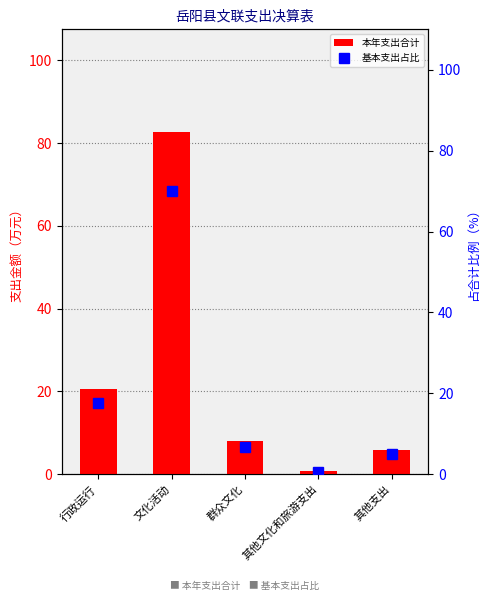

The 本年支出合计 series shows 4.5 at 群众文化. True or false?

False